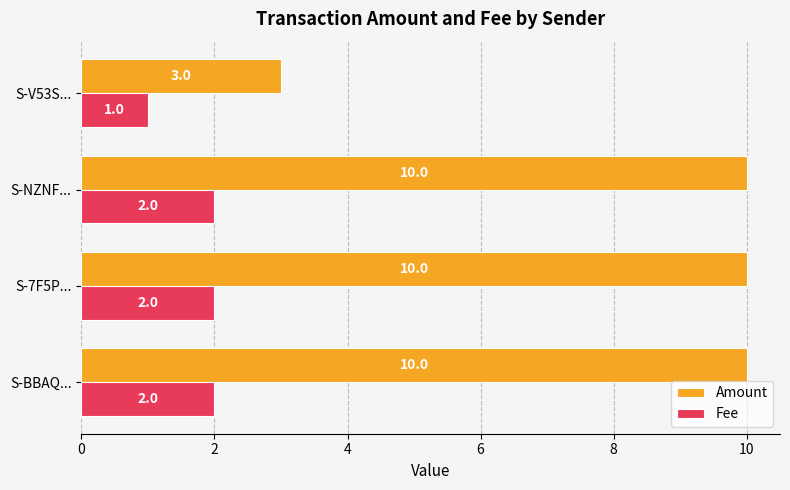

List the series in order of their peak value, lowest first.

Fee, Amount